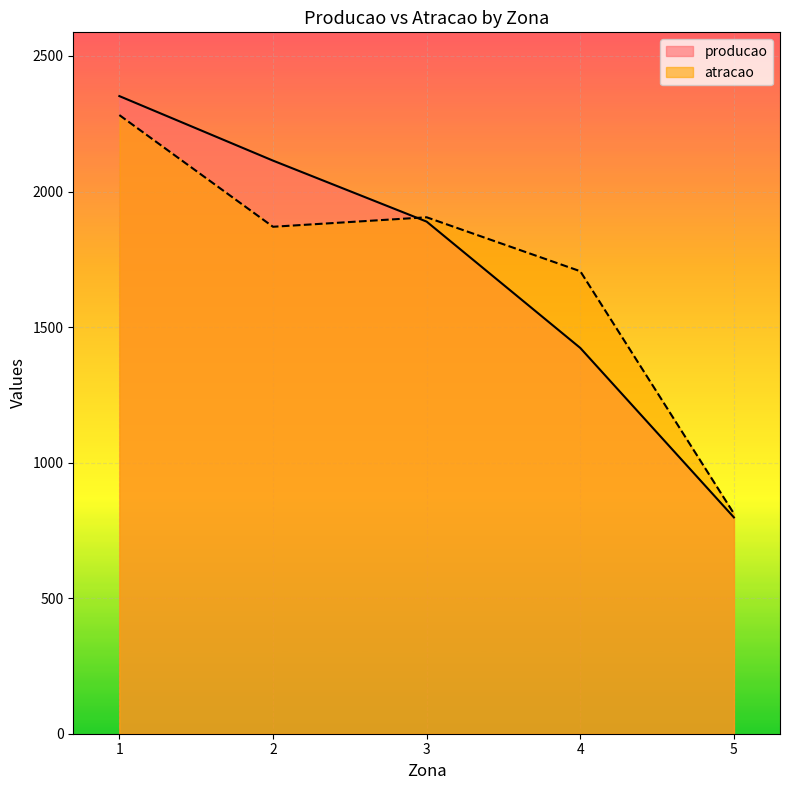

What is the difference between the maximum and minimum values in the atracao series?

1470